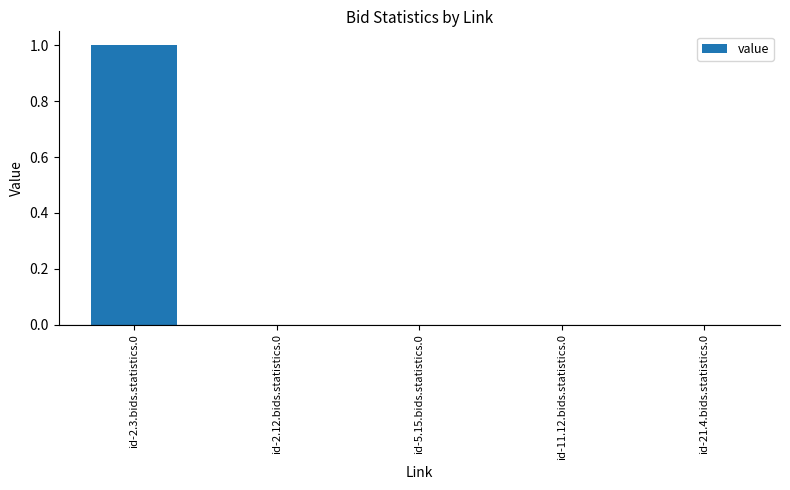

True or false: the data shows 0 at id-21.4.bids.statistics.0.

True